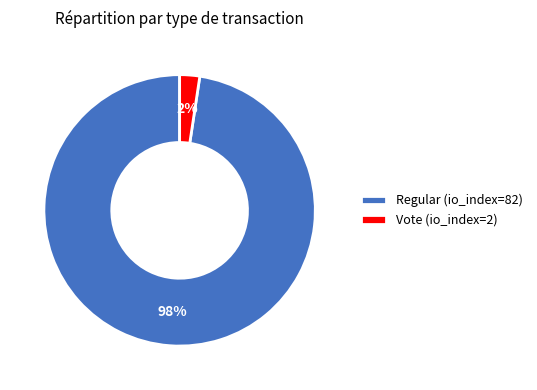

Which slice is the smallest?

Vote (io_index=2)